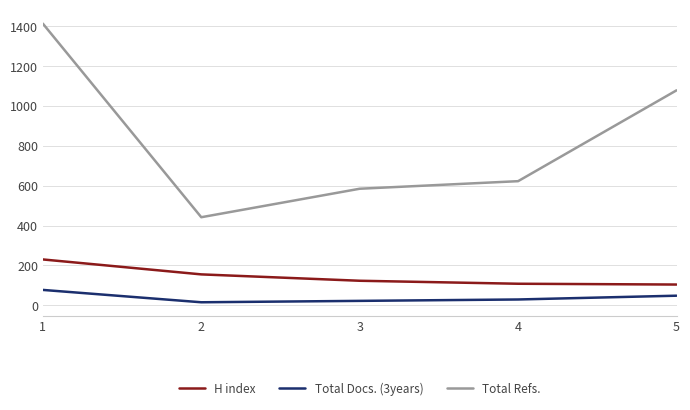

Which series has the largest range (max minus min)?

Total Refs.